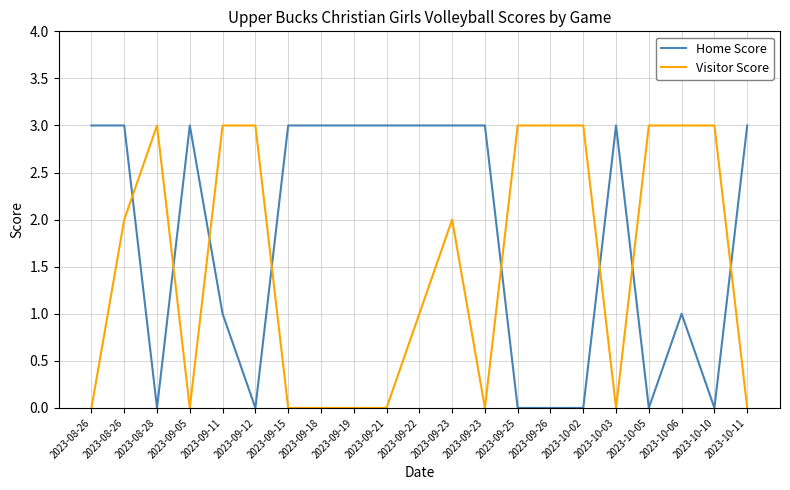

What are all the series names shown in the legend?

Home Score, Visitor Score